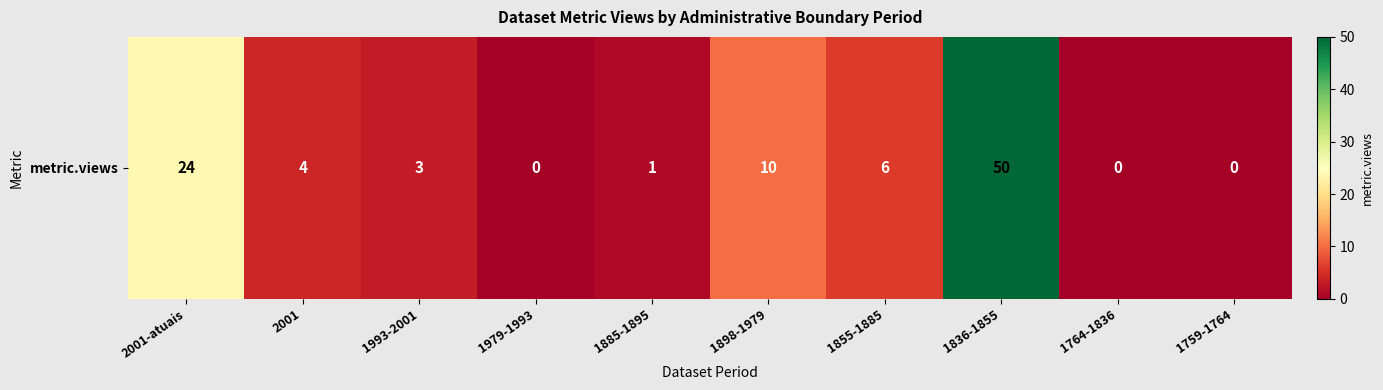

Reading left to right, what are all the values shown in this chart?

2001-atuais=24	2001=4	1993-2001=3	1979-1993=0	1885-1895=1	1898-1979=10	1855-1885=6	1836-1855=50	1764-1836=0	1759-1764=0